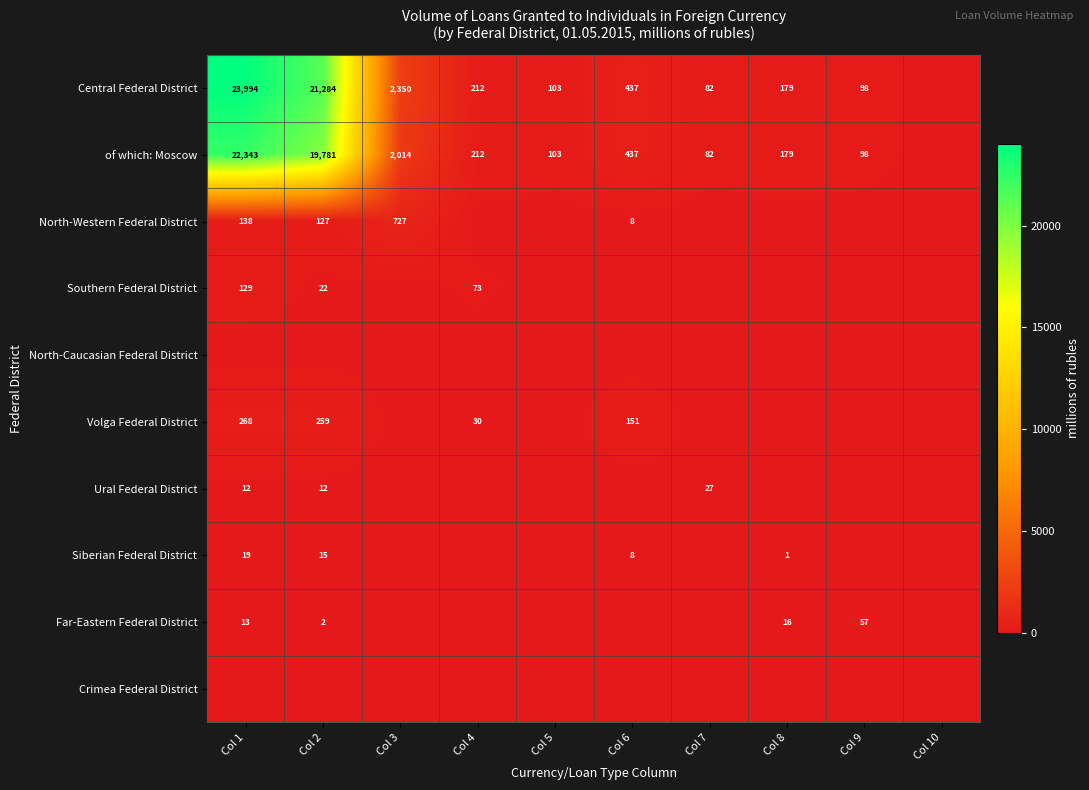

True or false: Siberian Federal District has a value of 8 at Col 1.

False